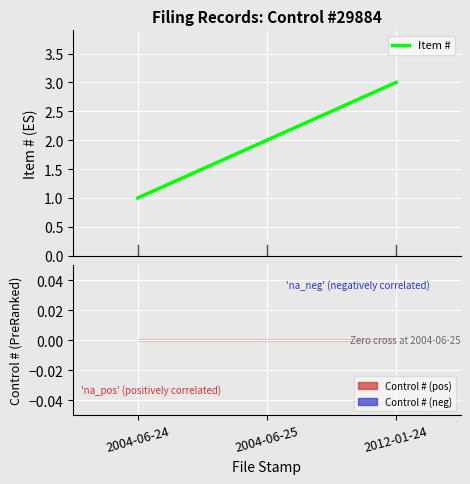

What is the difference between the maximum and minimum values?

2